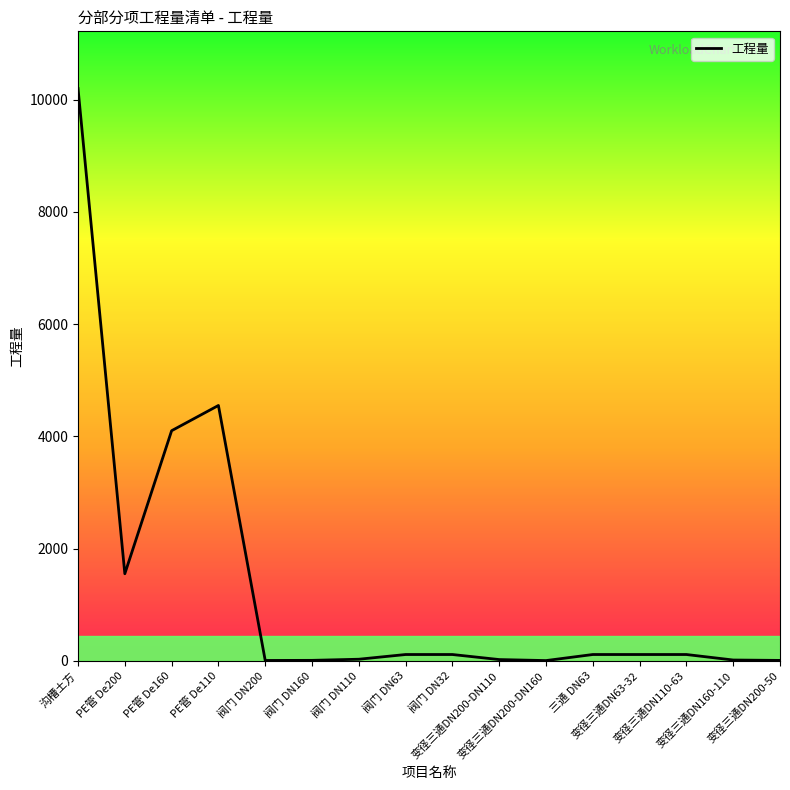

What is the smallest value displayed?

2